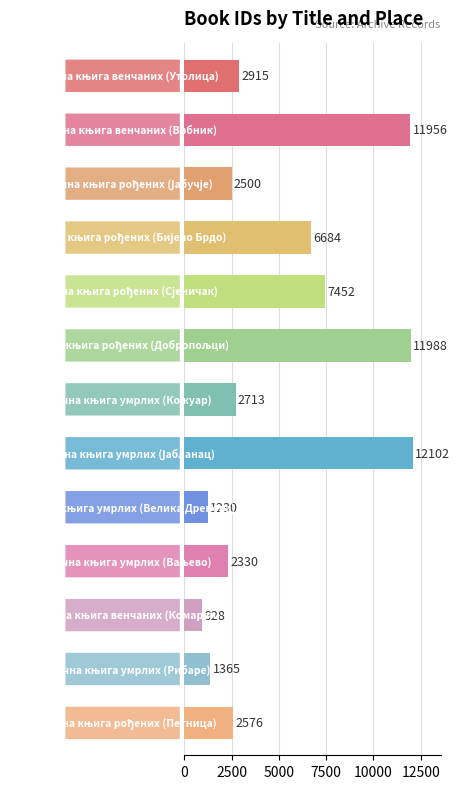

How many values are below 2713?

6